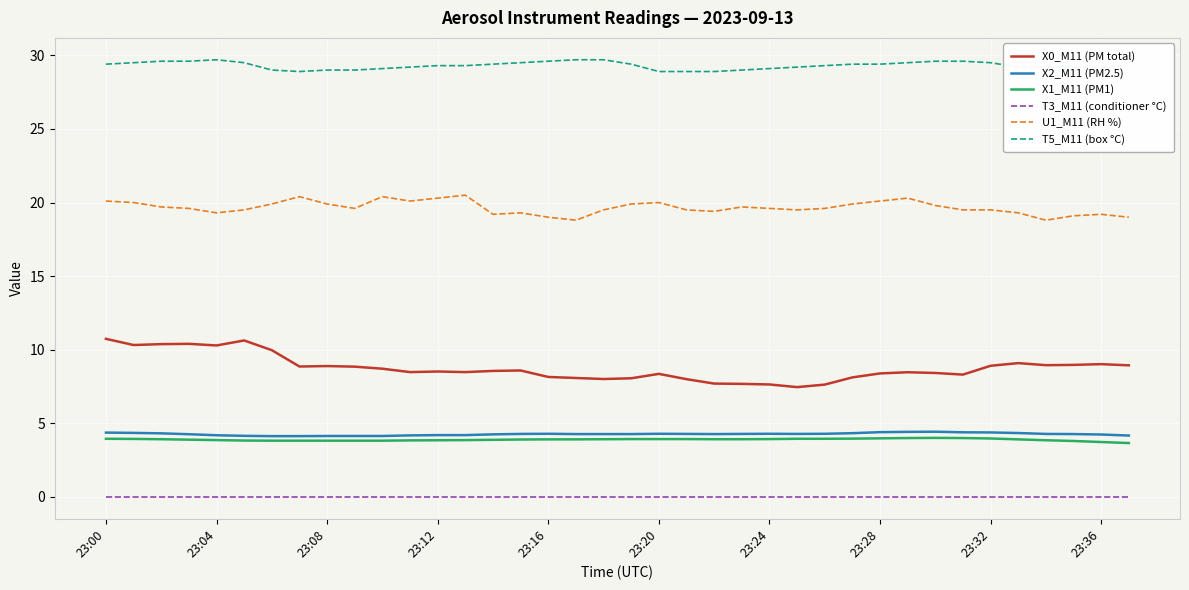

True or false: X2_M11 (PM2.5) has more than 0 interior local peaks.

True